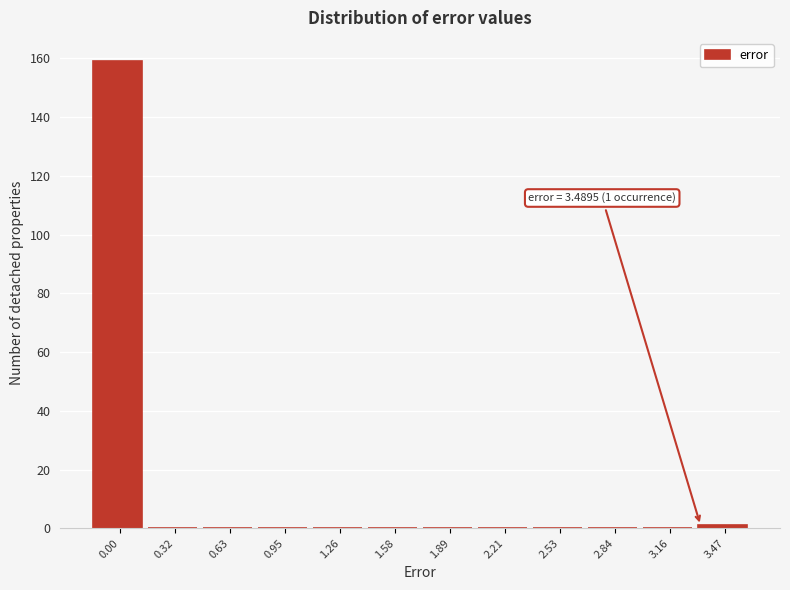

Reading right to left, list all the values displayed in this chart.

3.47=1	3.16=0	2.84=0	2.53=0	2.21=0	1.89=0	1.58=0	1.26=0	0.95=0	0.63=0	0.32=0	0.00=159